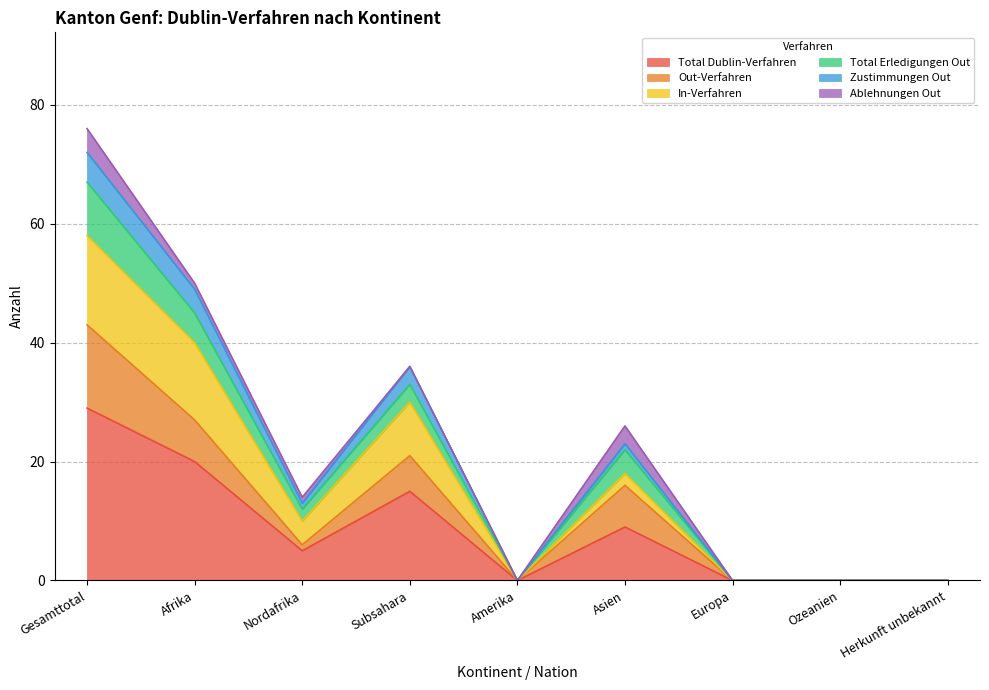

At which label does Total Dublin-Verfahren reach its peak?

Gesamttotal